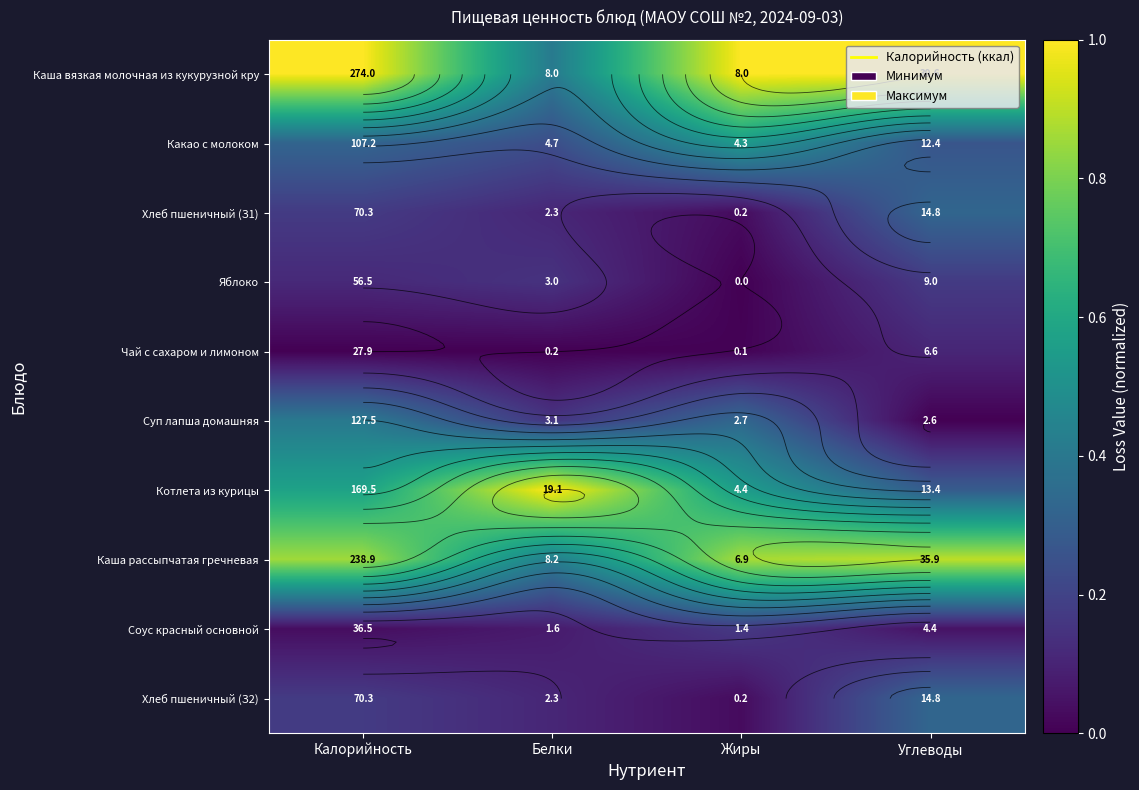

At Калорийность, list the series in order from smallest to largest.

Чай с сахаром и лимоном, Соус красный основной, Яблоко, Хлеб пшеничный (З1), Хлеб пшеничный (З2), Какао с молоком, Суп лапша домашняя, Котлета из курицы, Каша рассыпчатая гречневая, Каша вязкая молочная из кукурузной кру